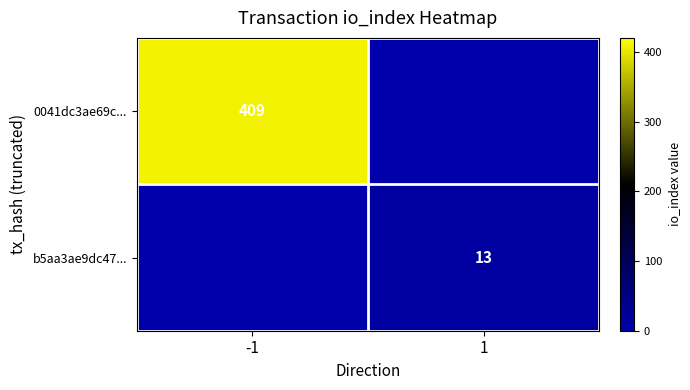

What is the total value across all series at -1?

409